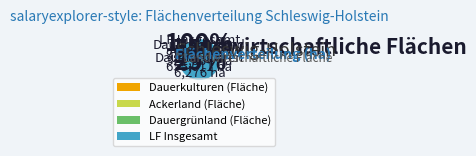

Count the number of slices in the pie.

4